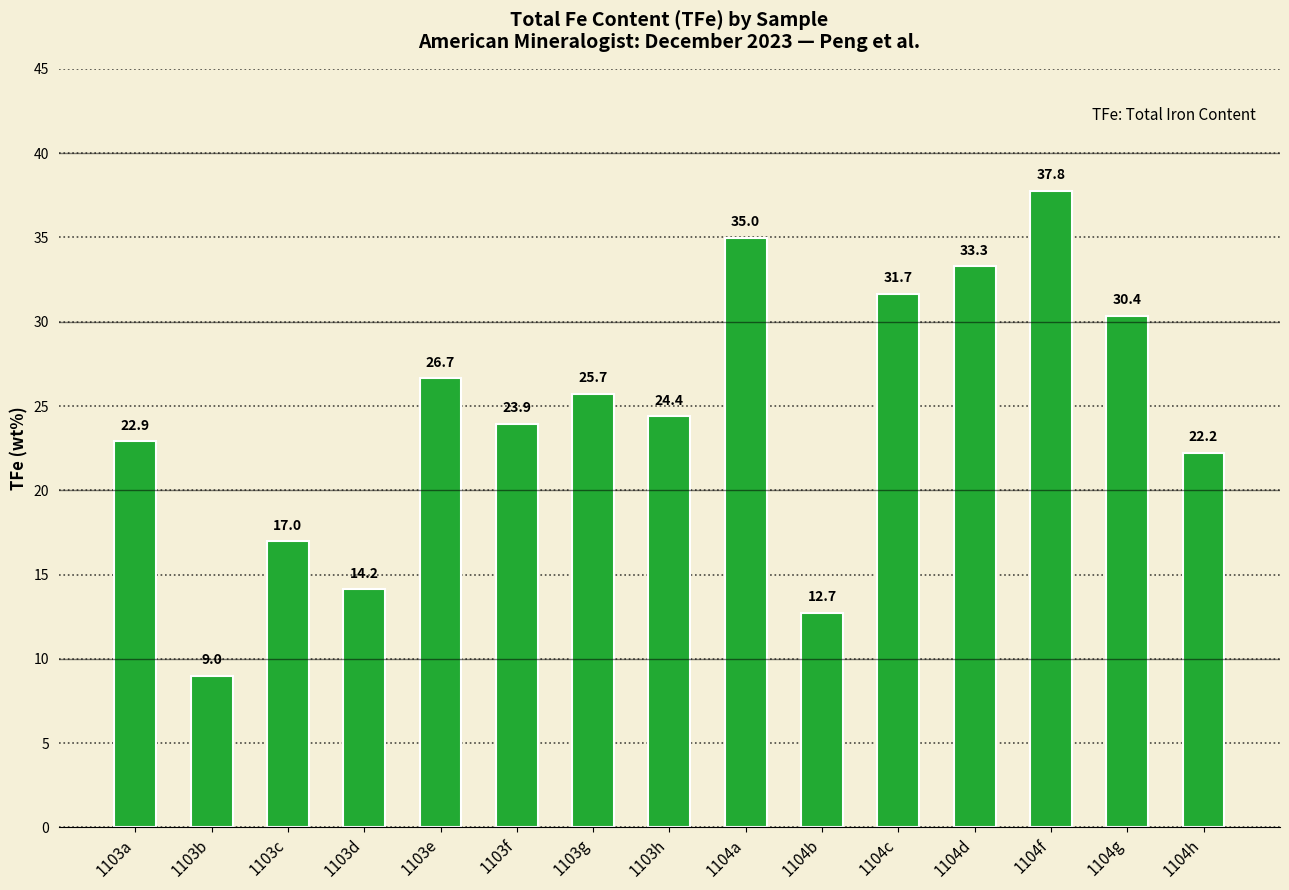

Where does the data first go above 24?

1103e